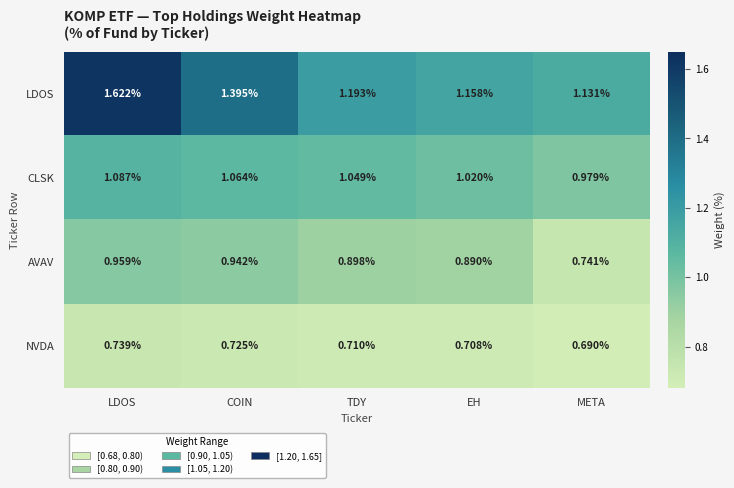

Where is LDOS nearest to the value 1?

META